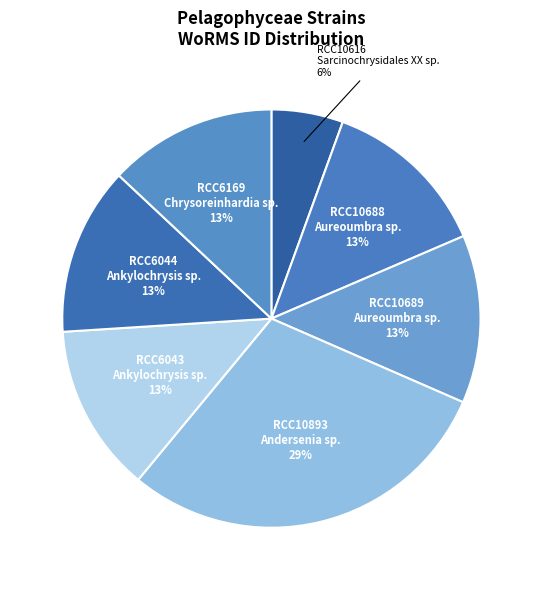

Count the number of slices in the pie.

7